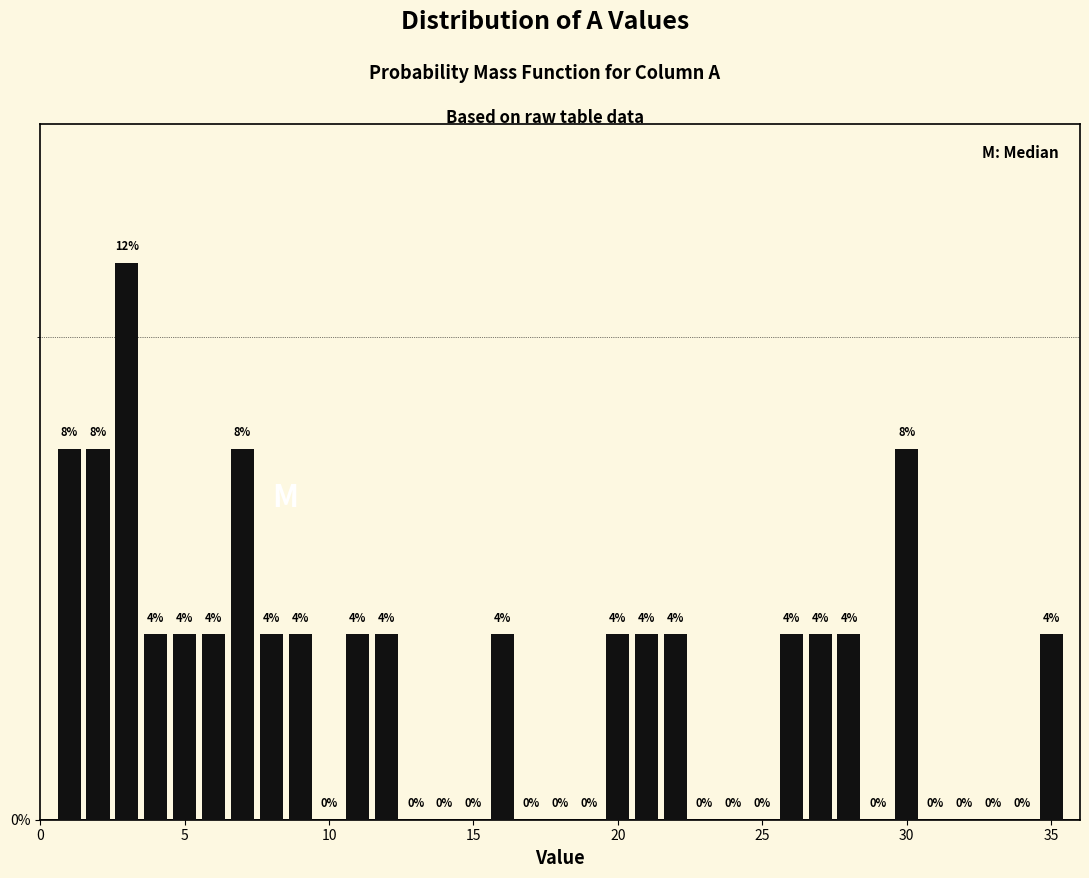

Around what value on the x-axis is the tallest bar? Give the approximate position of its centre, as read against the axis.

3.0